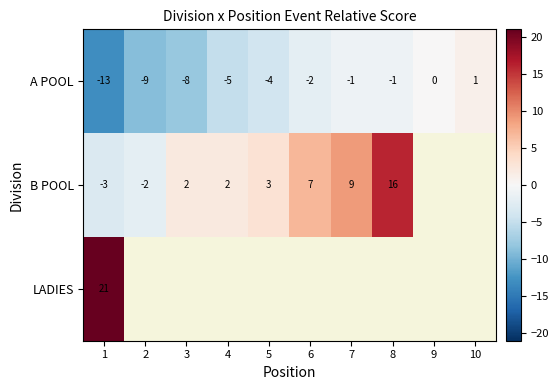

At how many categories does at least one series exceed 10?

2